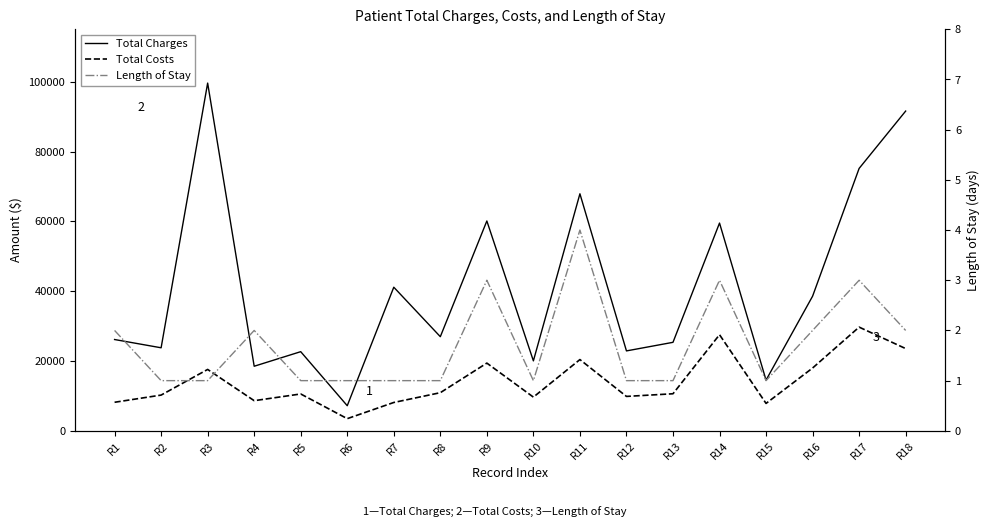

How many series are shown in this chart?

3